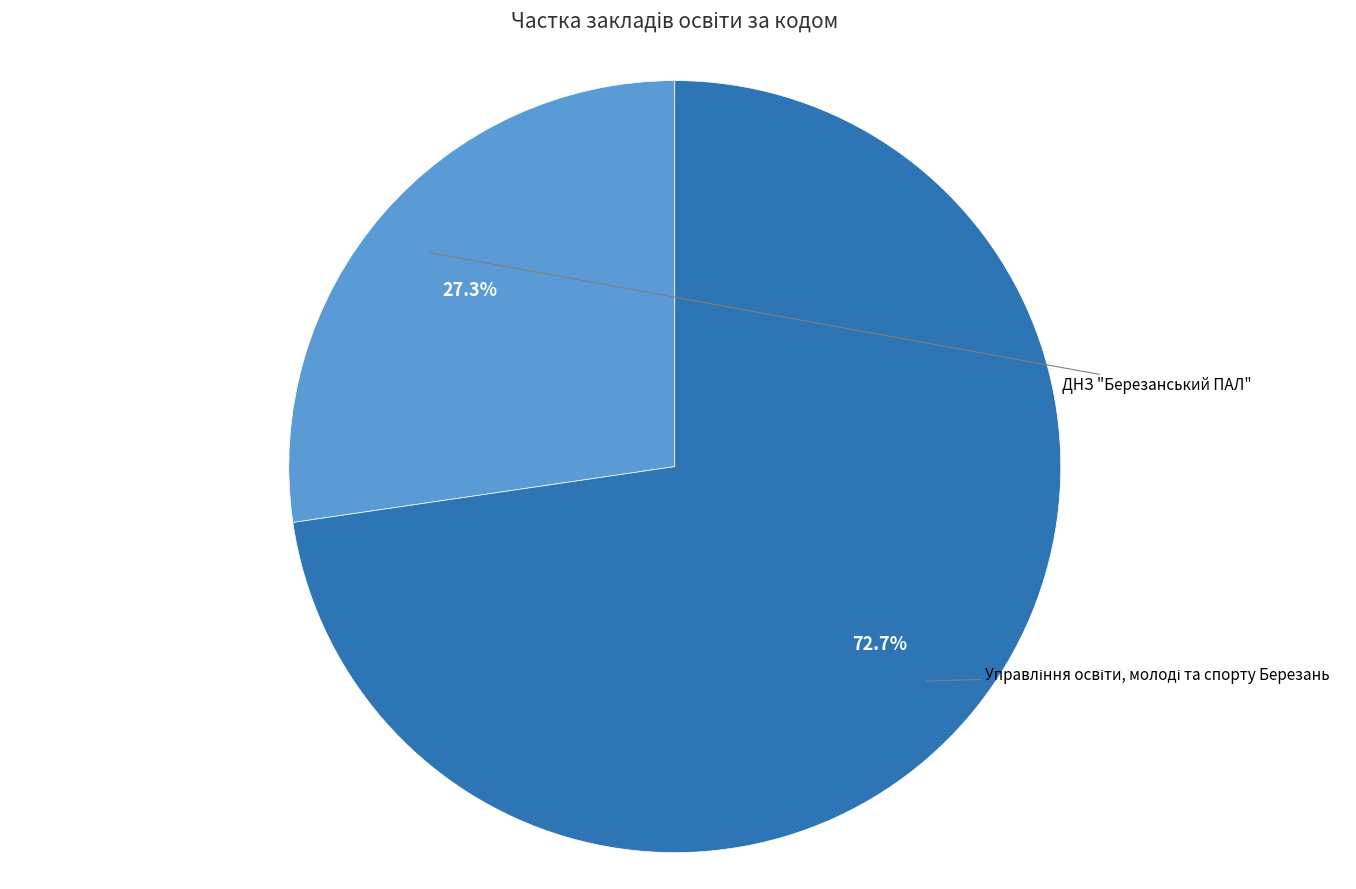

Count the number of slices in the pie.

2